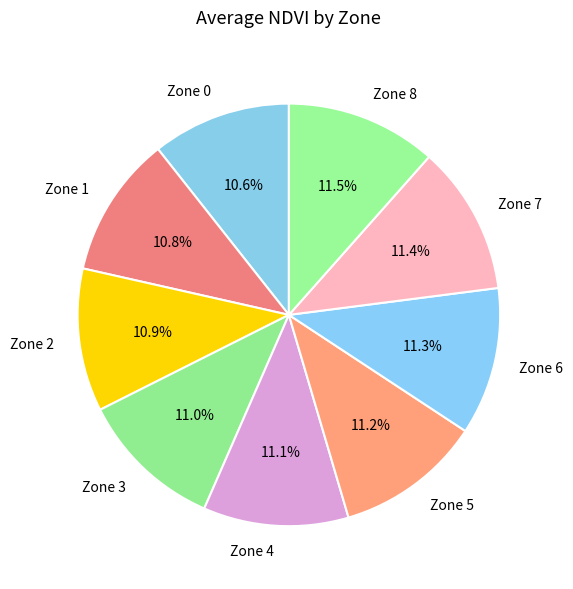

Is it true that Zone 0 is 16% of the pie?

False